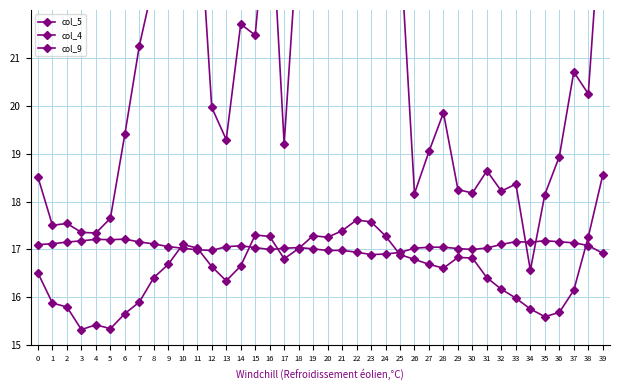

True or false: col_9 and col_5 intersect in this chart.

False